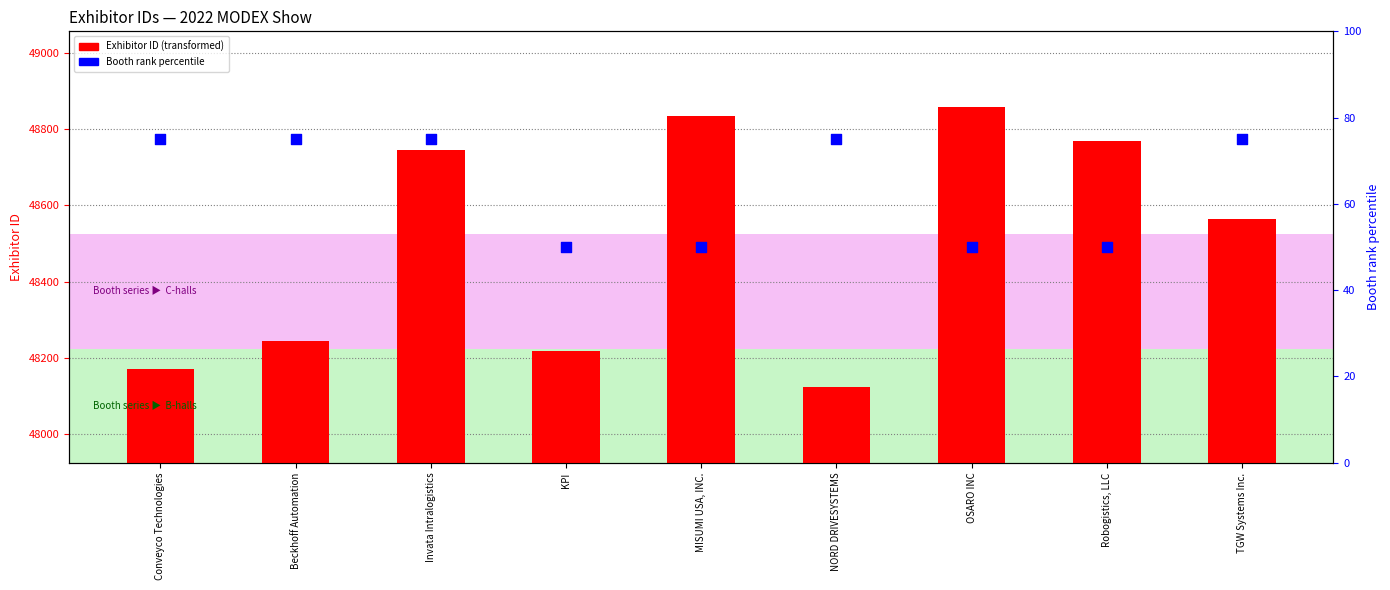

Which series has the widest spread of Y values?

Exhibitor ID